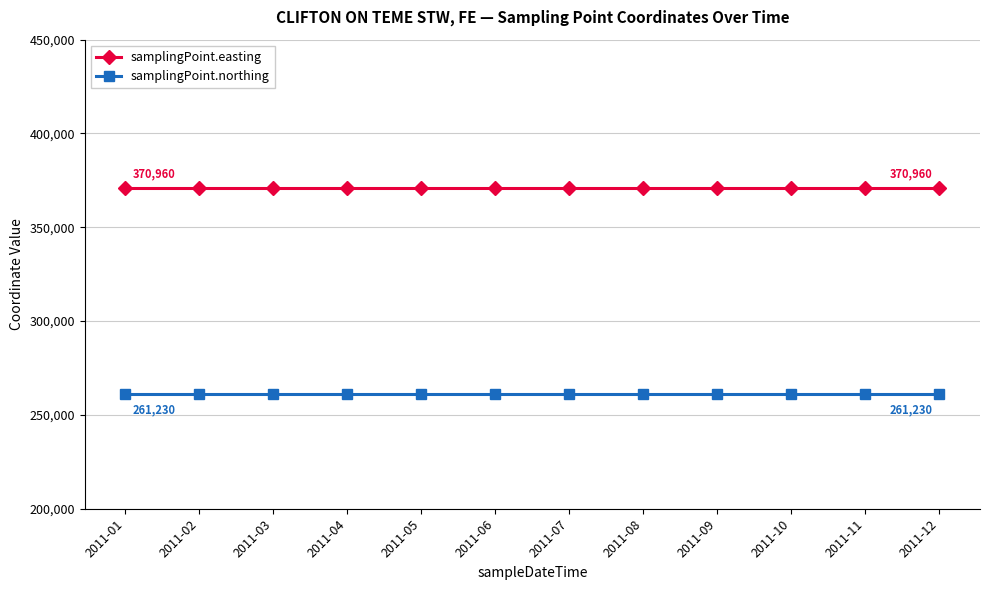

Reading left to right, extract all data points from this chart.

samplingPoint.easting: 2011-01=370960	2011-02=370960	2011-03=370960	2011-04=370960	2011-05=370960	2011-06=370960	2011-07=370960	2011-08=370960	2011-09=370960	2011-10=370960	2011-11=370960	2011-12=370960
samplingPoint.northing: 2011-01=261230	2011-02=261230	2011-03=261230	2011-04=261230	2011-05=261230	2011-06=261230	2011-07=261230	2011-08=261230	2011-09=261230	2011-10=261230	2011-11=261230	2011-12=261230